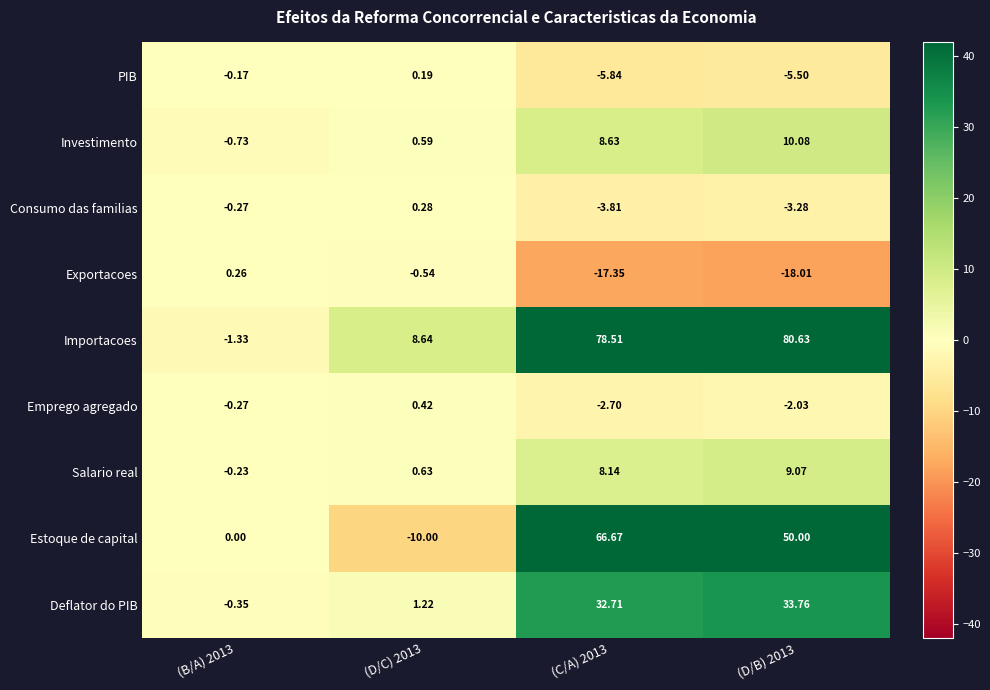

Rank the series at (D/C) 2013 from highest to lowest value.

Importacoes, Deflator do PIB, Salario real, Investimento, Emprego agregado, Consumo das familias, PIB, Exportacoes, Estoque de capital